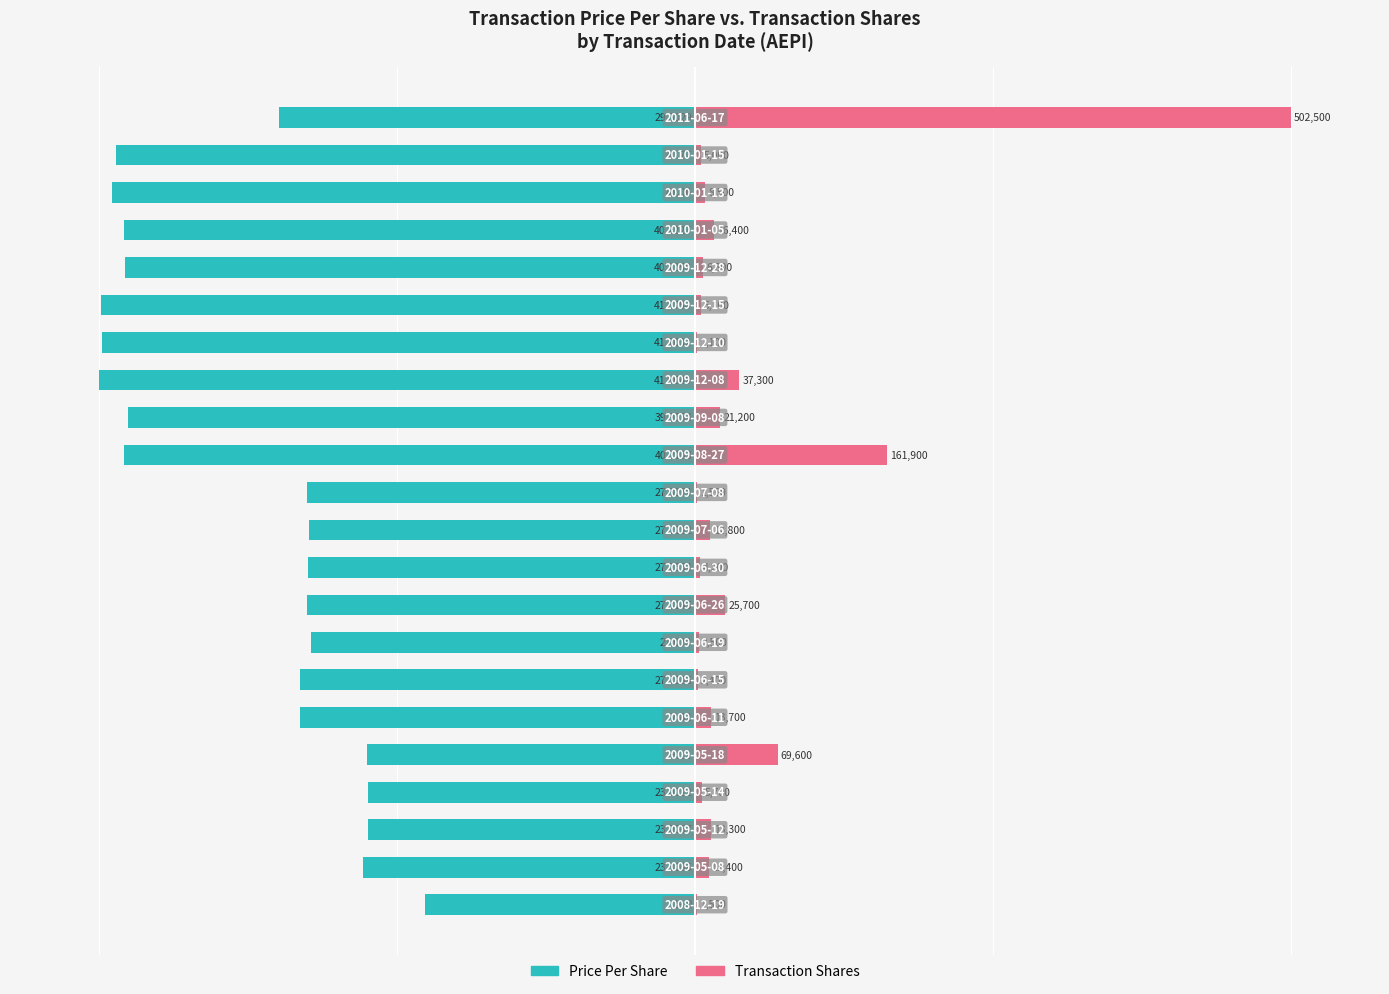

True or false: transactionPricePerShare has a value of -32.5 at 10.

False